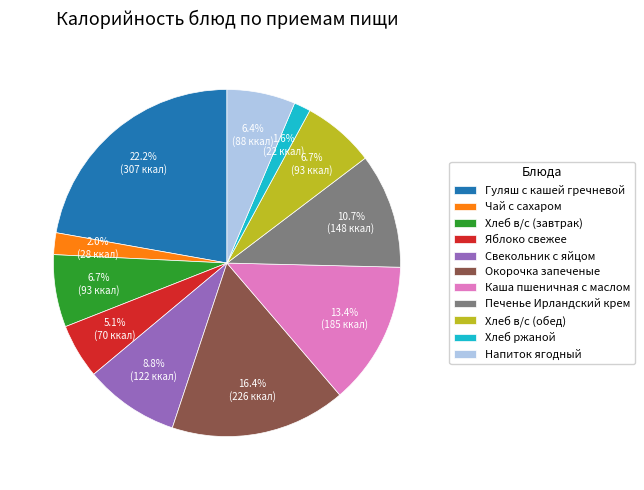

True or false: Окорочка запеченые accounts for 16% of the total.

True